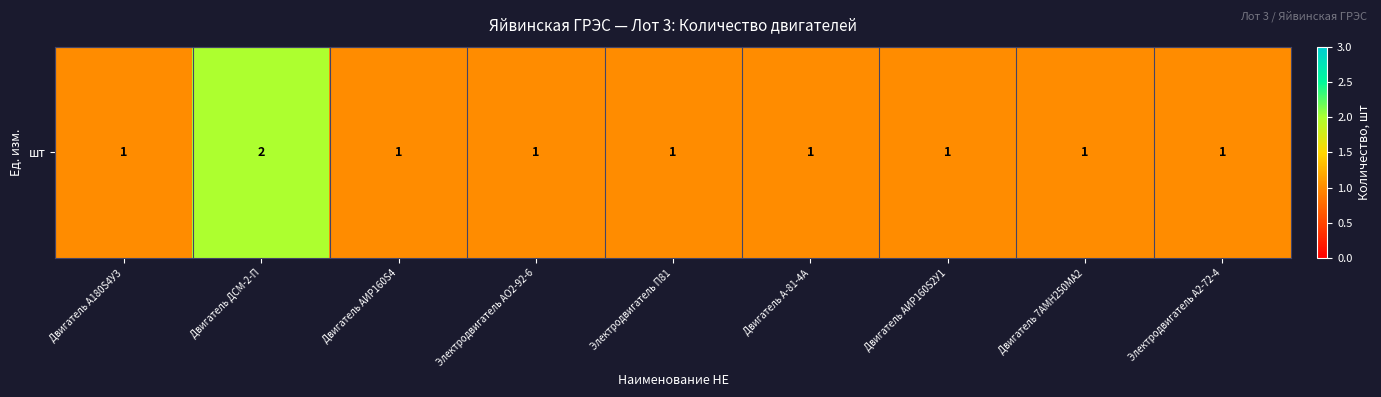

What is the ratio of the value at Двигатель А180S4У3 to the value at Электродвигатель П81?

1.0